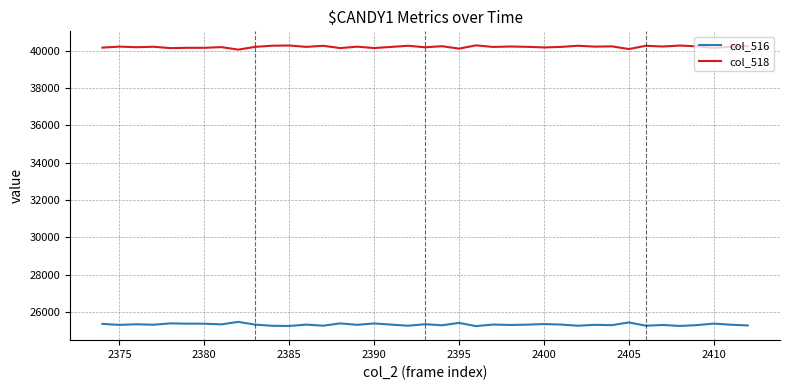

True or false: col_518 and col_516 intersect in this chart.

False